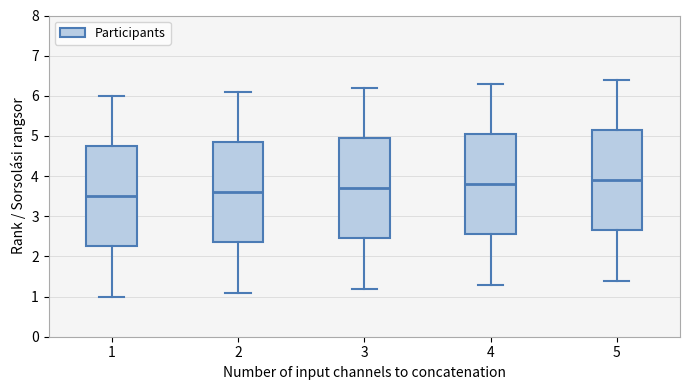

Which box has the highest median line?

5